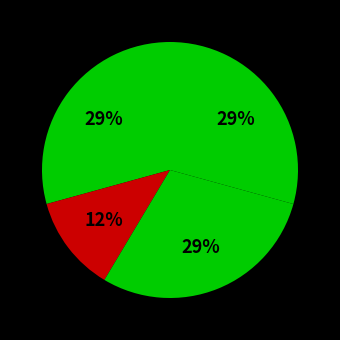

Which category has the biggest portion of the pie?

ccsbBroadEn_13896